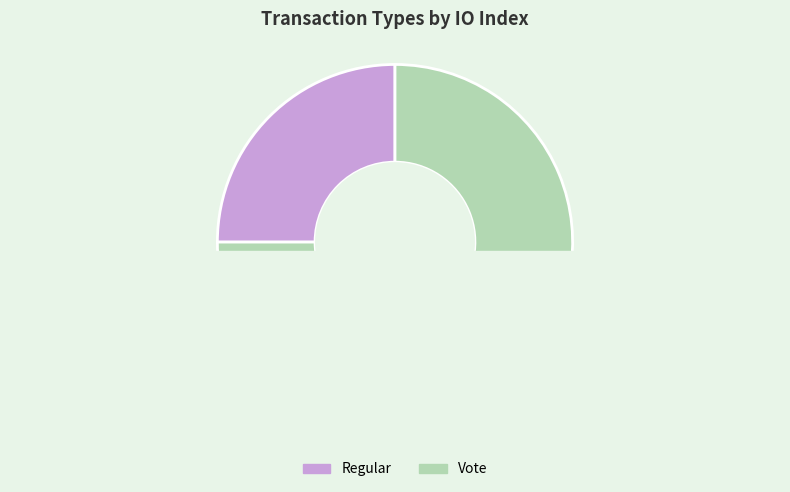

To the nearest percent, what is the average slice percentage?

50%